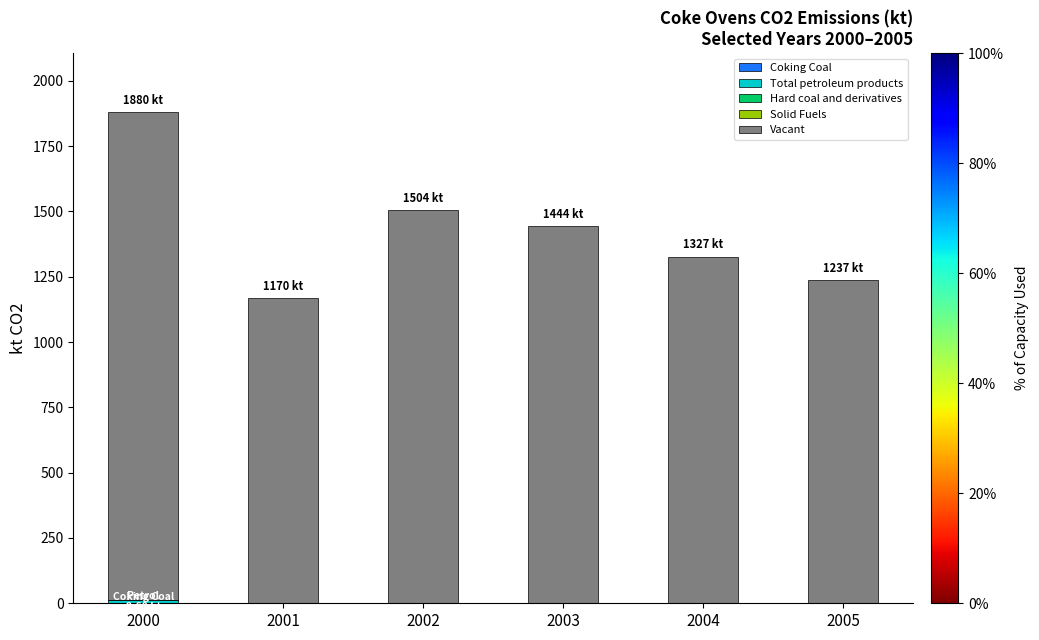

What is the total value across all series at 2003?

1443.8